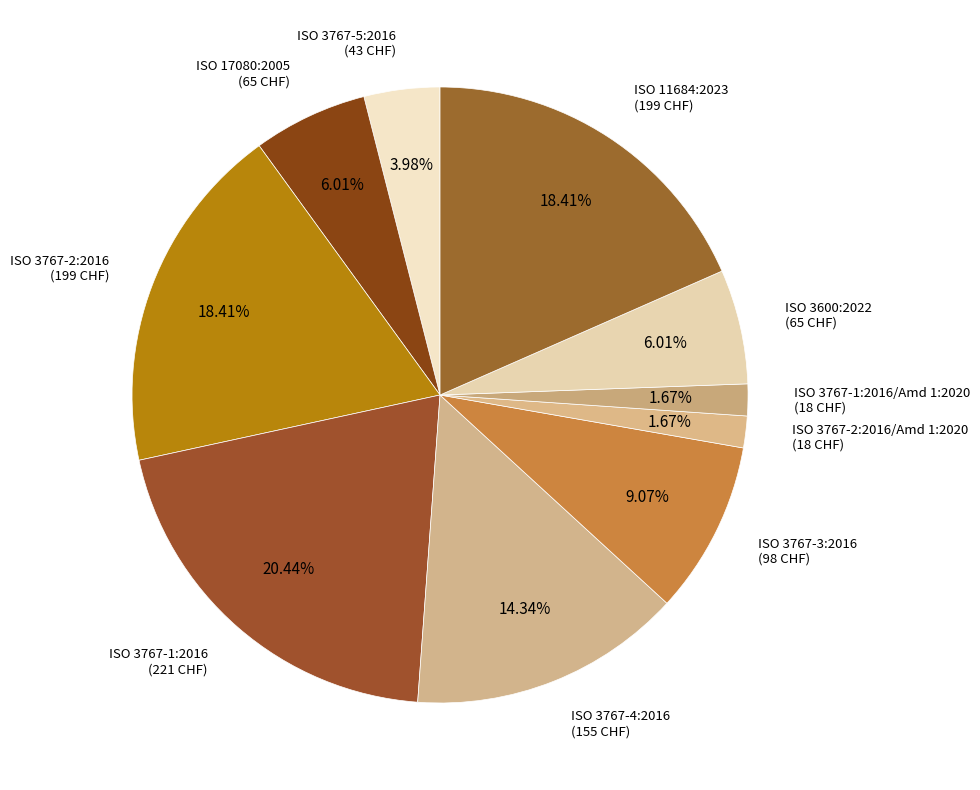

Is there a majority slice in this chart?

No